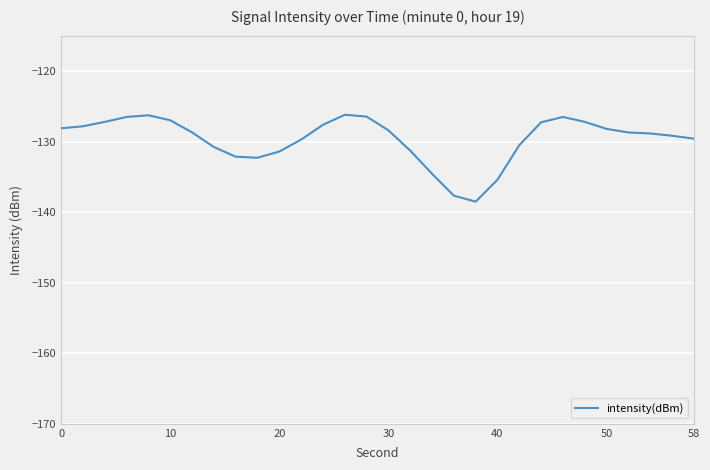

What is the minimum value shown in the chart?

-138.5